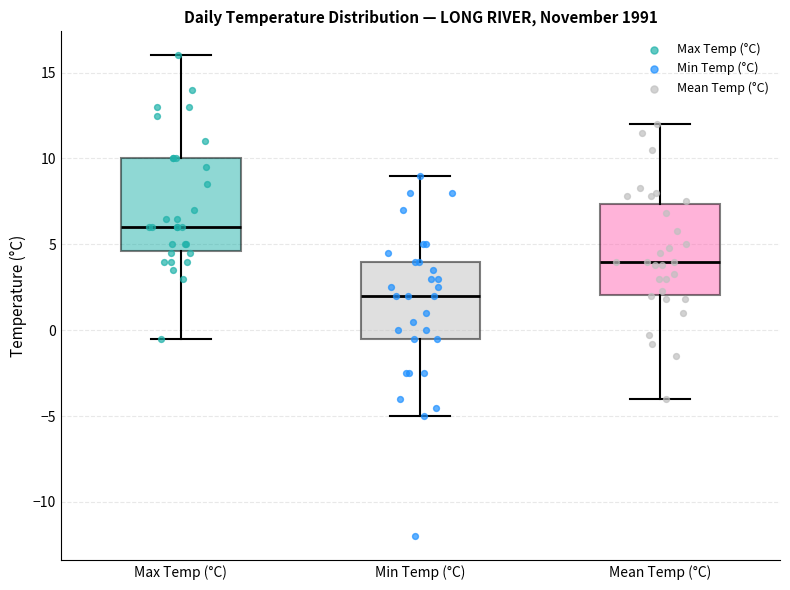

Reading left to right, transcribe this box plot: for each box, give where its median line is, the range the box spans, and where its two whiskers end, as read against the y-axis. The values are not printed on the chart, so give them approximately, as read against the axis.

Max Temp (°C): median 6.0, box 4.5 to 10.0, whiskers -0.5 to 16.0
Min Temp (°C): median 2.0, box -0.5 to 4.0, whiskers -5.0 to 9.0
Mean Temp (°C): median 4.0, box 2.0 to 7.5, whiskers -4.0 to 12.0